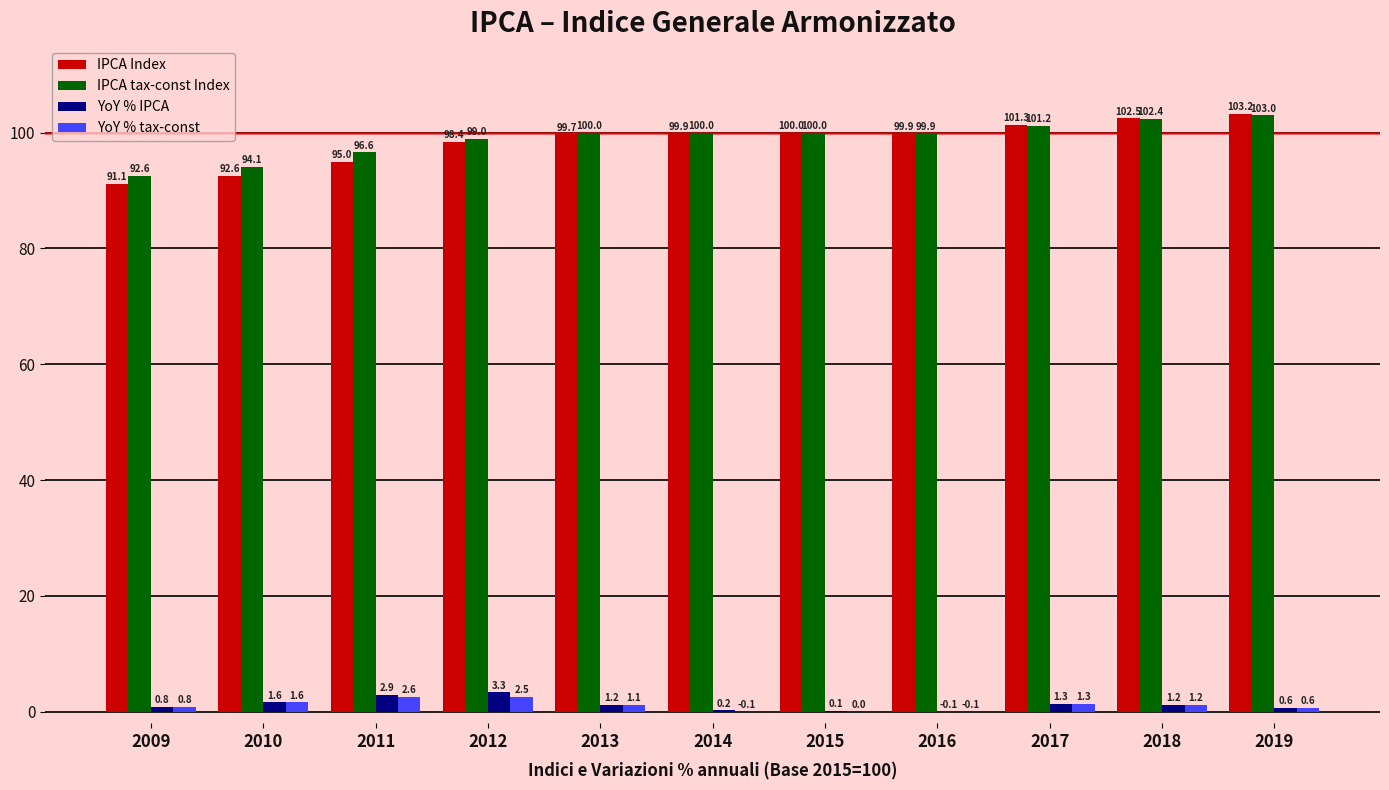

Does the chart contain stacked bars?

No